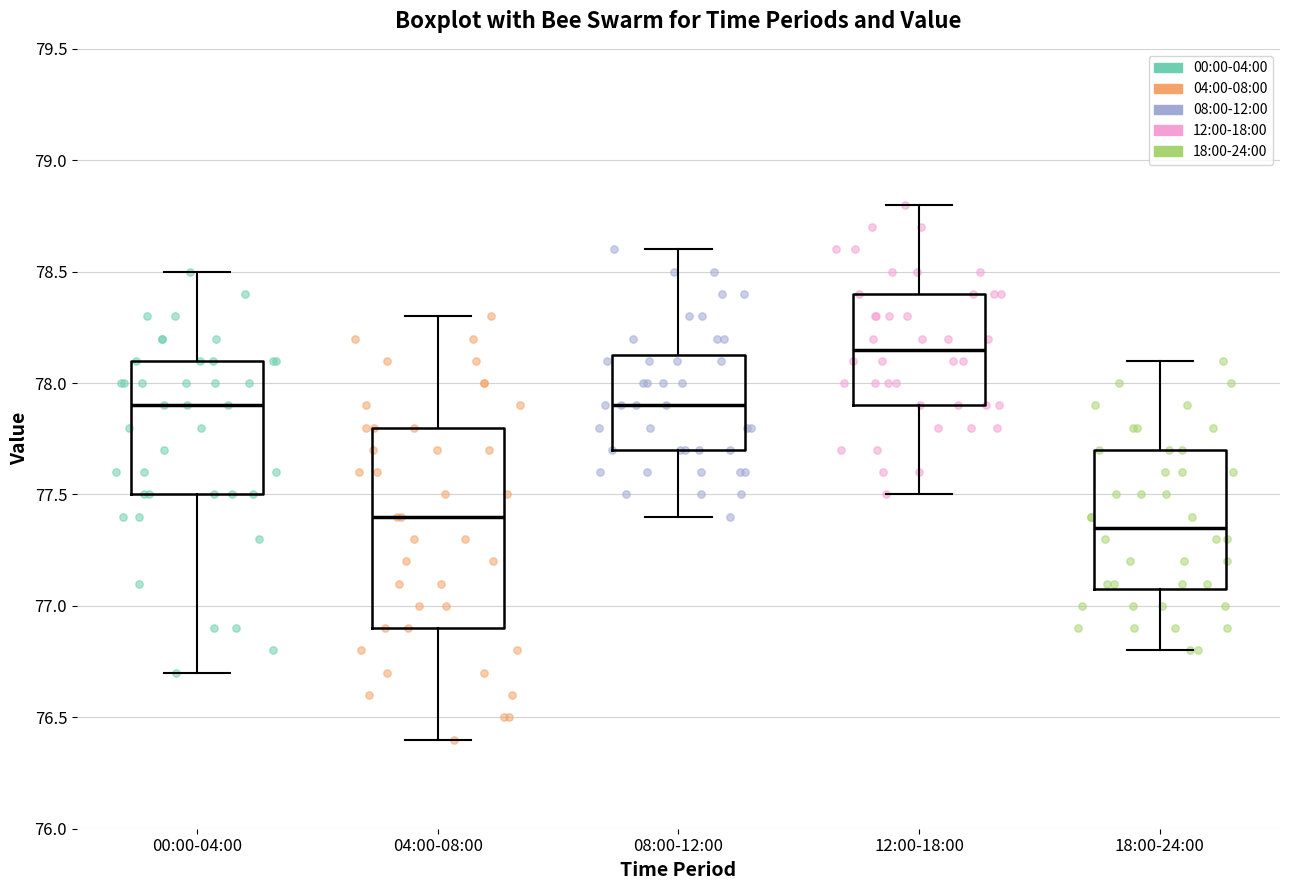

Reading left to right, read every box against the y-axis: the position of its median line, the range the box covers, and the ends of its whiskers. The values are not printed on the chart, so give them approximately, as read against the axis.

00:00-04:00: median 77.90, box 77.50 to 78.10, whiskers 76.70 to 78.50
04:00-08:00: median 77.40, box 76.90 to 77.80, whiskers 76.40 to 78.30
08:00-12:00: median 77.90, box 77.70 to 78.15, whiskers 77.40 to 78.60
12:00-18:00: median 78.15, box 77.90 to 78.40, whiskers 77.50 to 78.80
18:00-24:00: median 77.35, box 77.10 to 77.70, whiskers 76.80 to 78.10